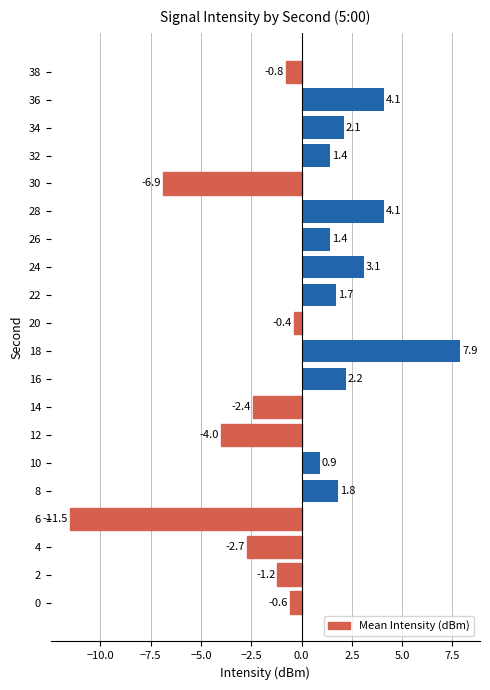

Reading bottom to top, extract all data points from this chart.

0=-0.6	2=-1.2	4=-2.7	6=-11.5	8=1.8	10=0.9	12=-4.0	14=-2.4	16=2.2	18=7.9	20=-0.4	22=1.7	24=3.1	26=1.4	28=4.1	30=-6.9	32=1.4	34=2.1	36=4.1	38=-0.8